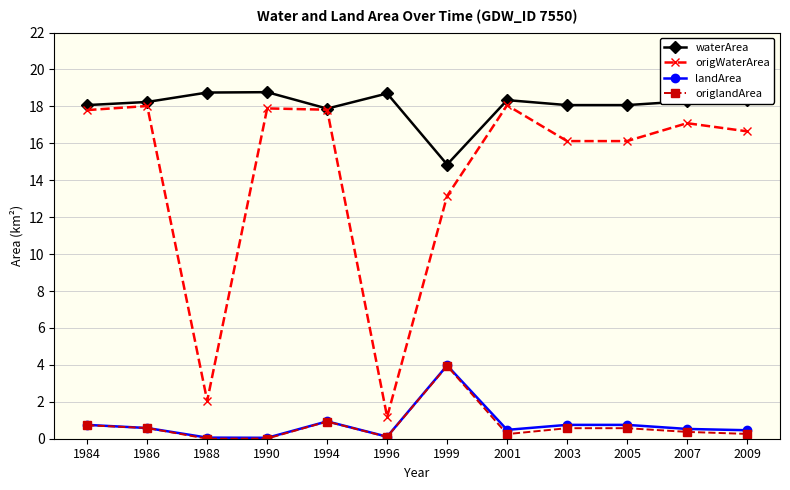

What is the sum of all waterArea values?

216.4